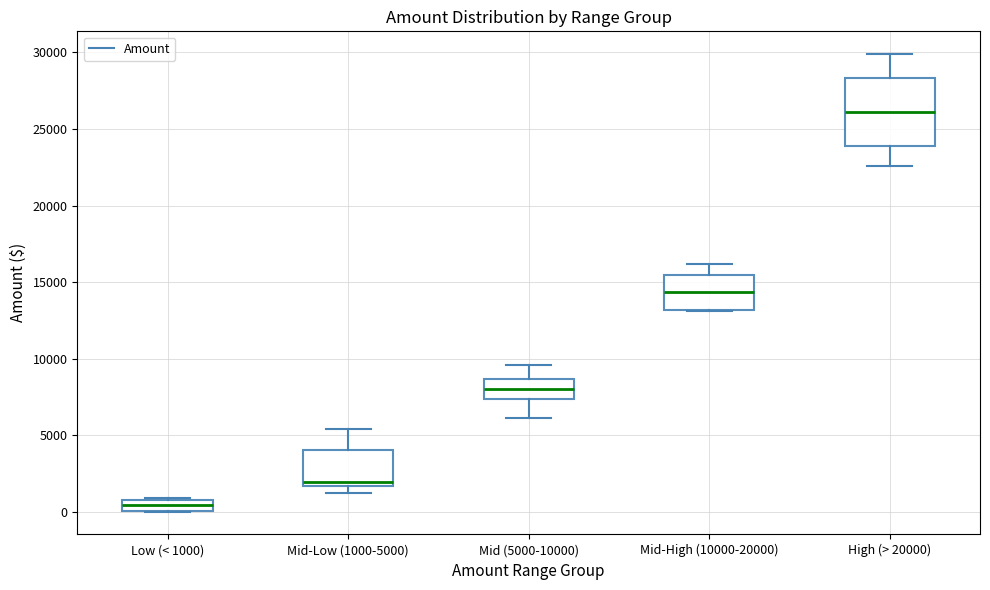

Comparing the boxes themselves (not the whiskers), which one is the tallest?

High (> 20000)